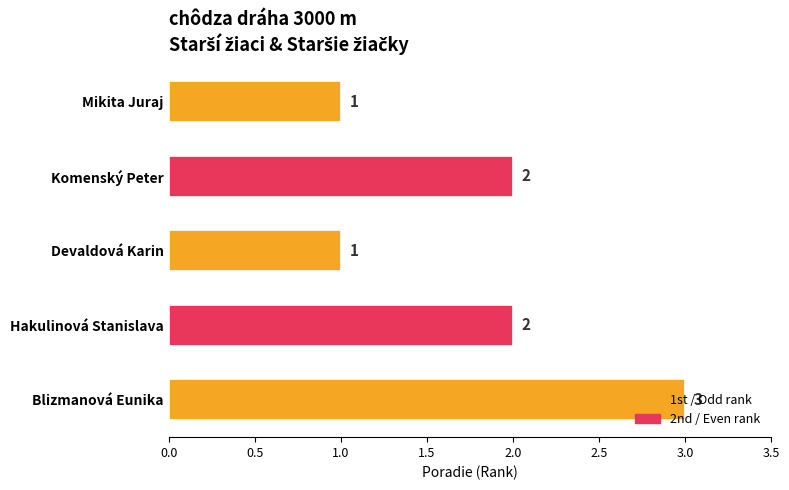

How many values are between 1 and 2?

4